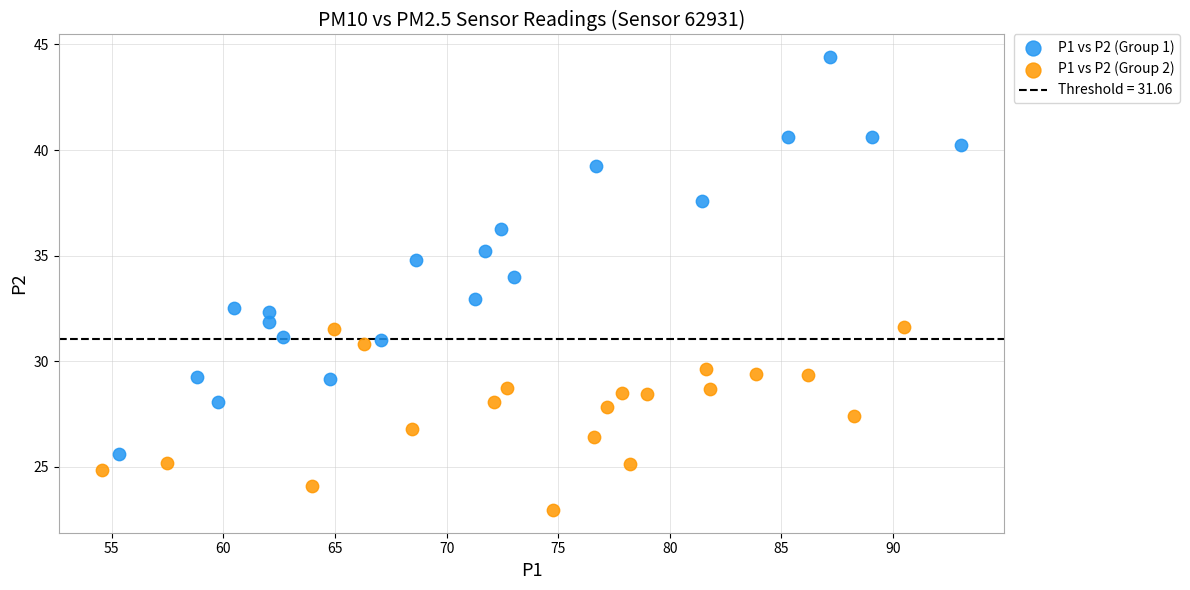

Which series reaches the minimum Y coordinate?

P1 vs P2 (Group 2)